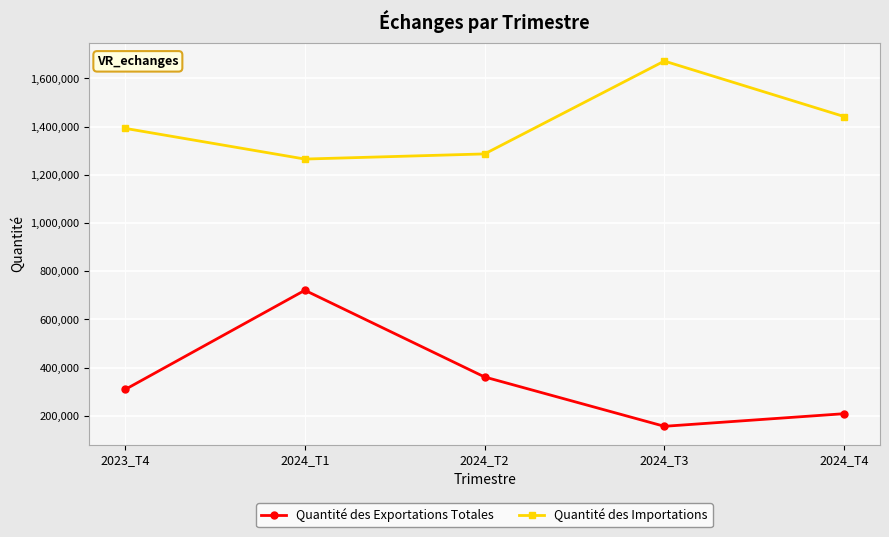

At how many categories does at least one series exceed 271498?

5